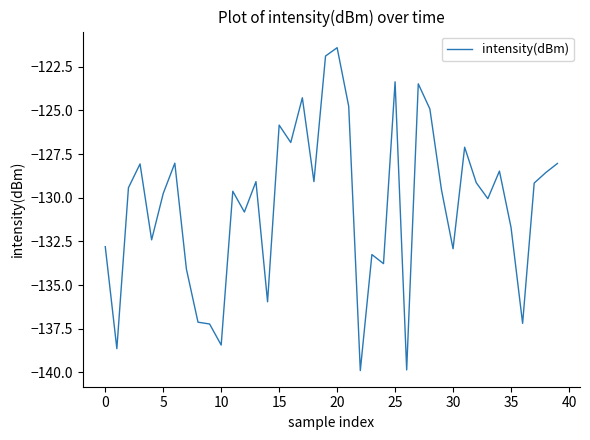

What is the greatest value displayed?

-121.4